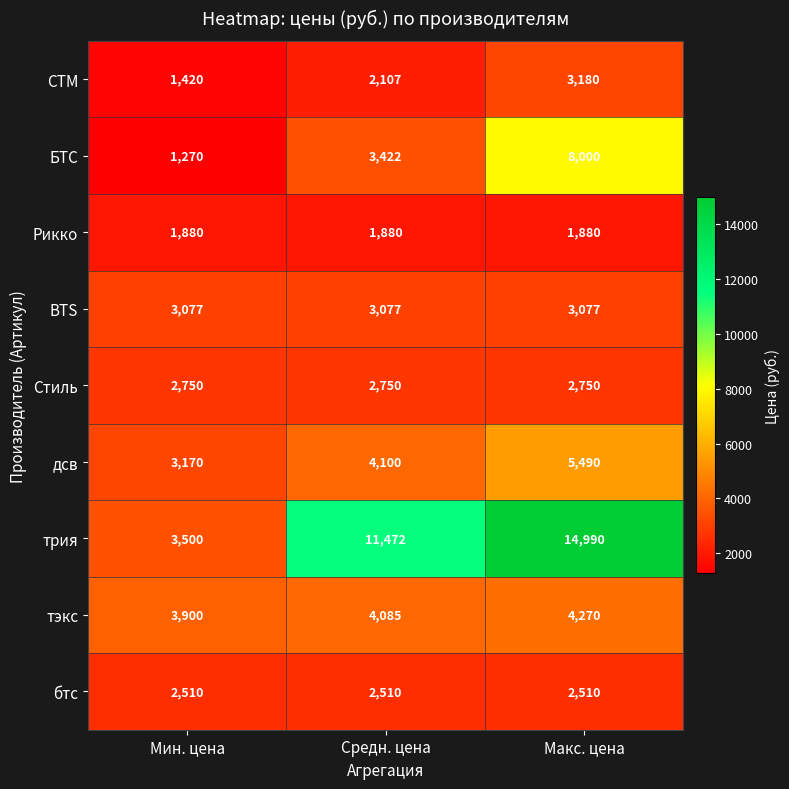

At which category is the sum across all series the highest?

Макс. цена